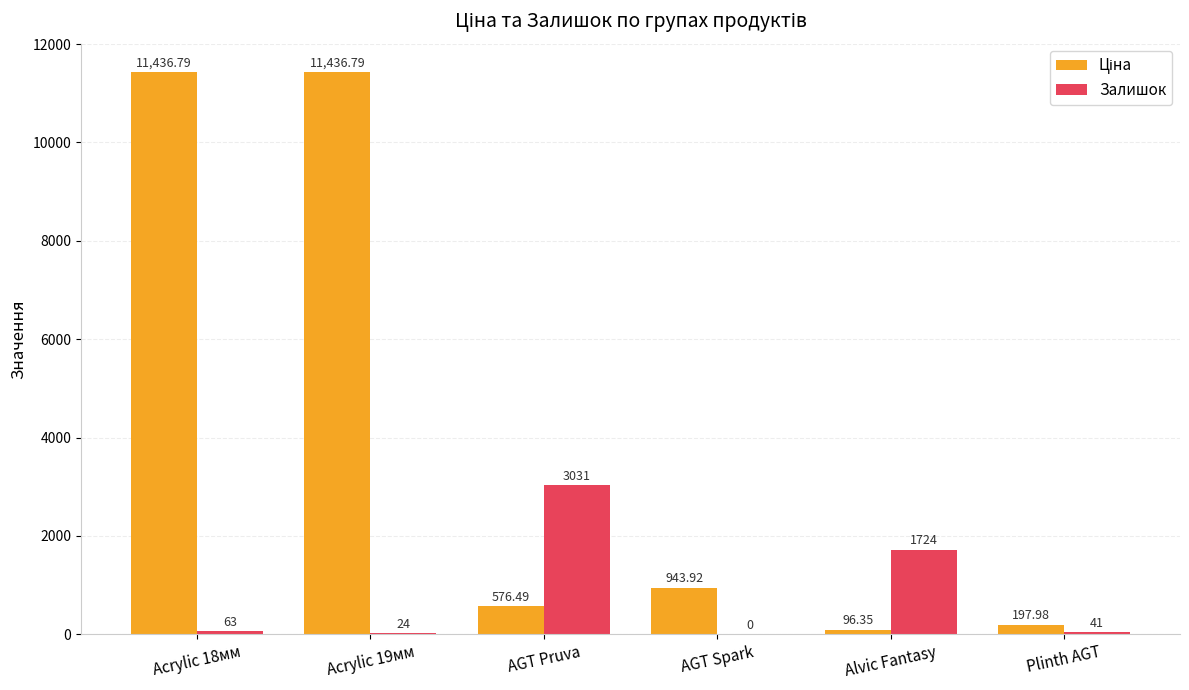

True or false: Залишок has a value of 63.0 at Acrylic 18мм.

True